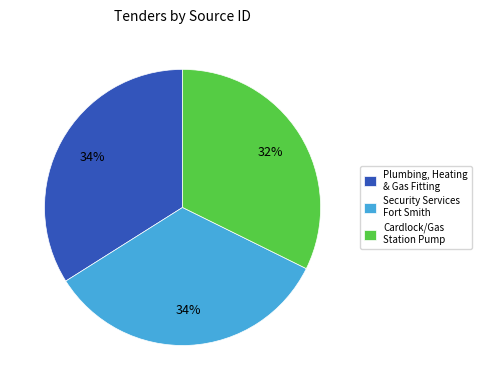

Is there a majority slice in this chart?

No